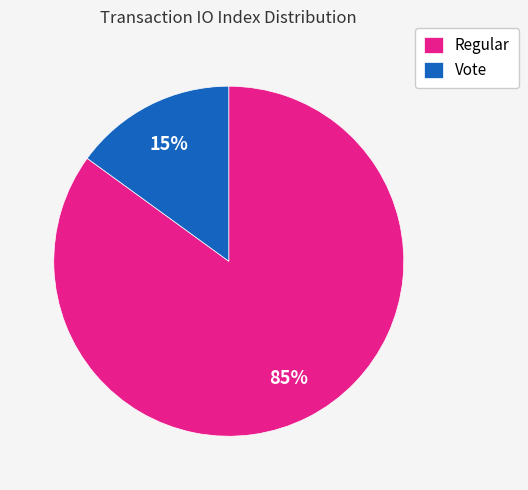

Between Vote and Regular, which is larger?

Regular